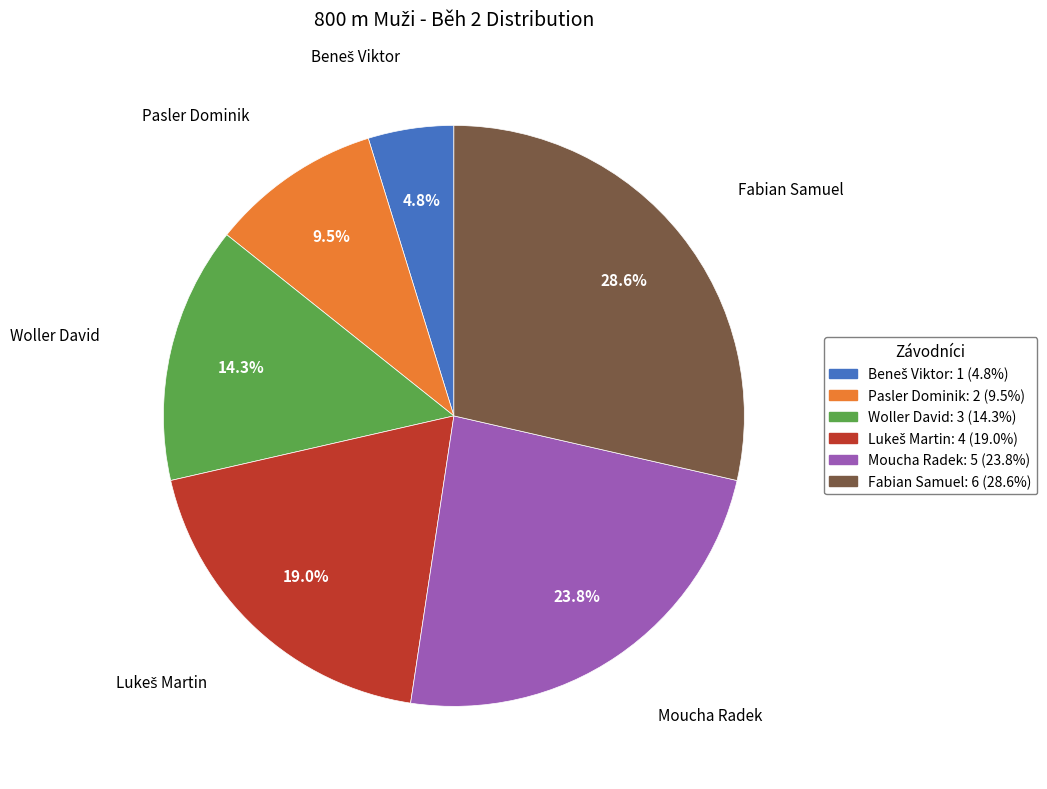

Between Fabian Samuel and Moucha Radek, which is larger?

Fabian Samuel